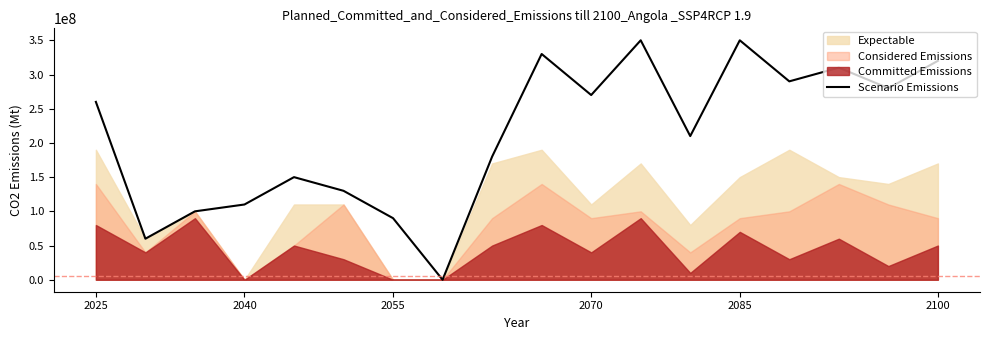

Reading right to left, extract all data points from this chart.

320000000	280000000	310000000	290000000	350000000	210000000	350000000	270000000	330000000	180000000	0	90000000	130000000	150000000	110000000	100000000	60000000	260000000